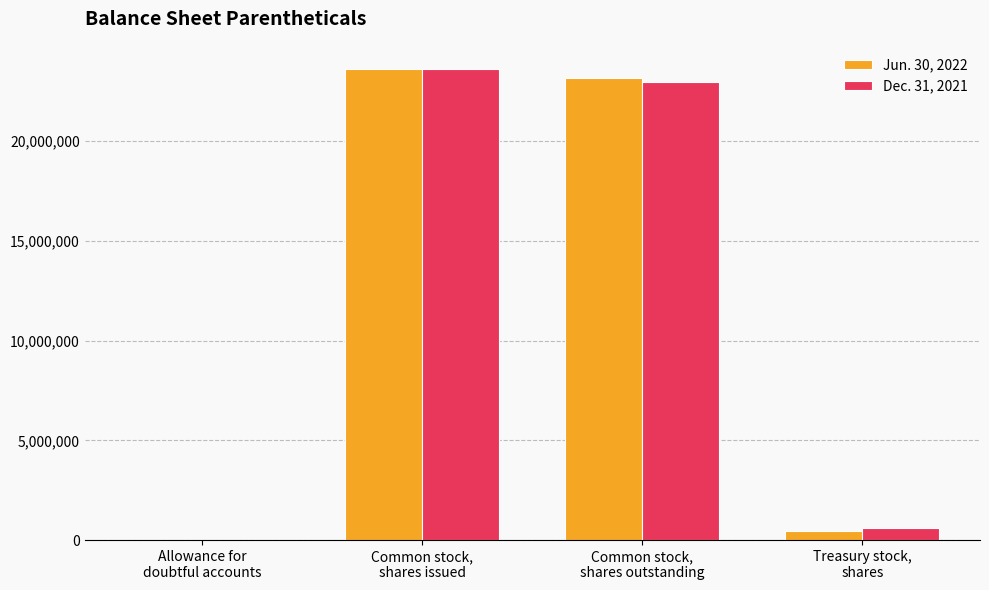

What value does the Jun. 30, 2022 series have at Common stock,
shares issued?

23595160